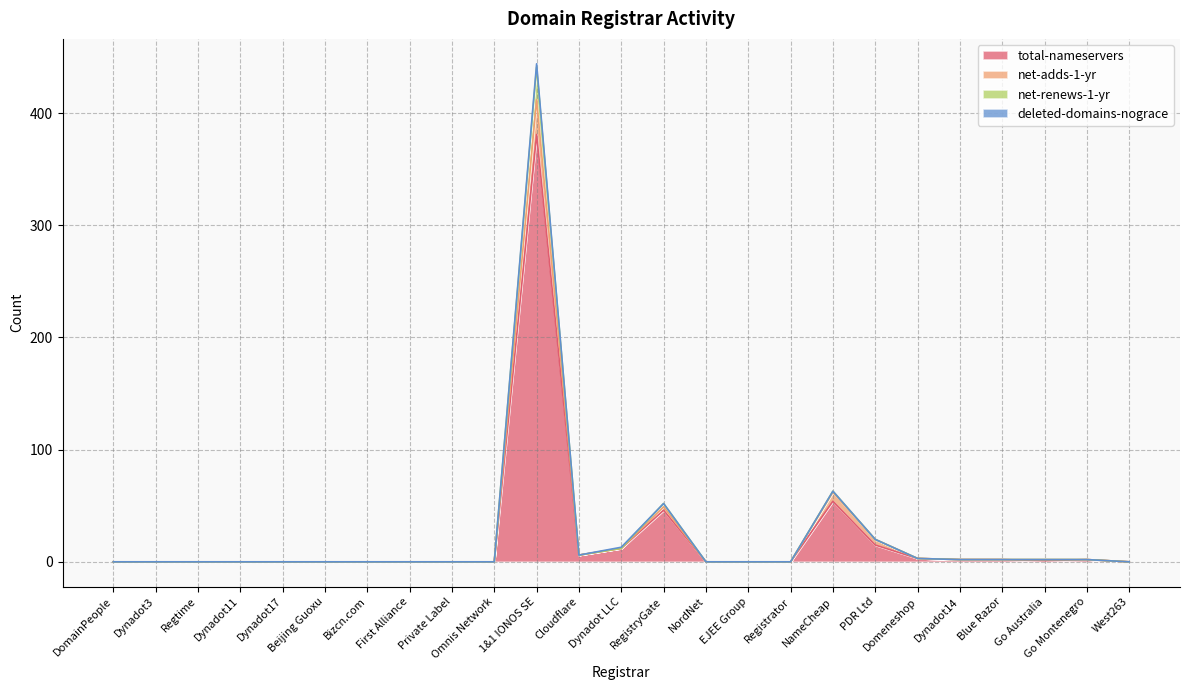

What is the average value of the total-nameservers series?

21